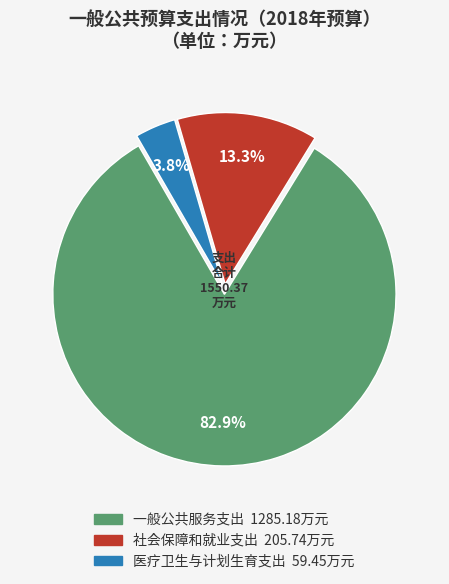

The 社会保障和就业支出 slice represents 4% of the pie. True or false?

False